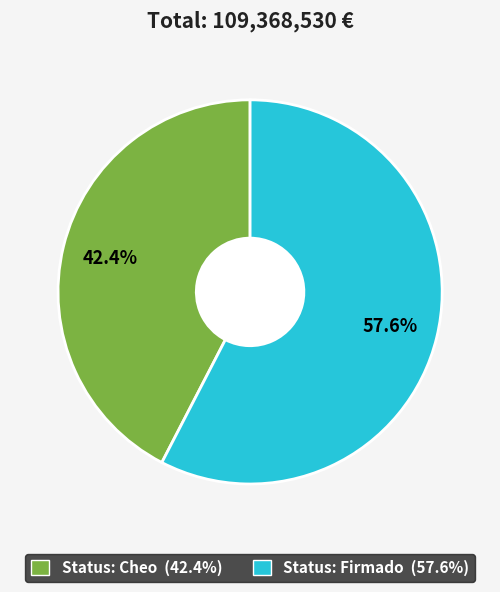

Is there a majority slice in this chart?

Yes